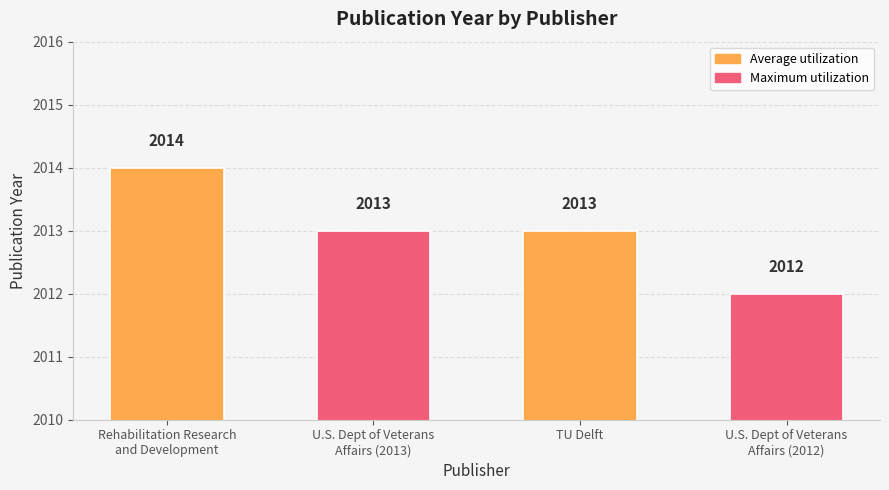

How many values are below 2013?

1